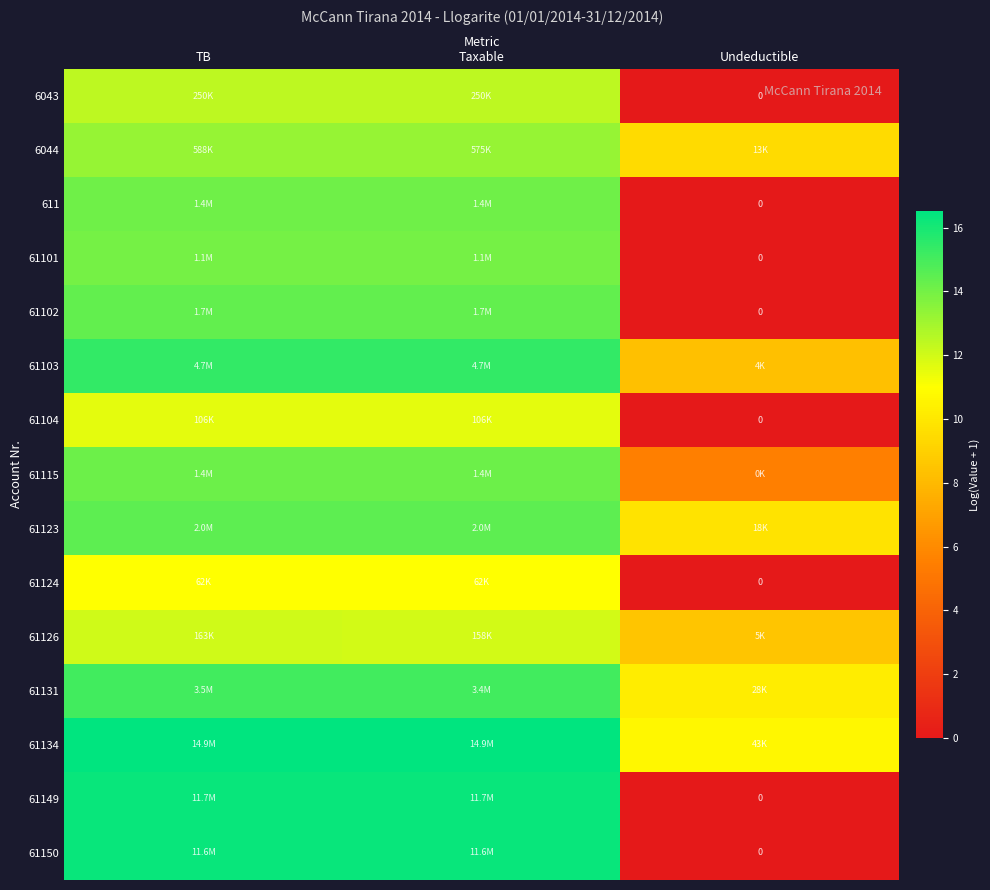

What value does the 61126 series have at TB?

12.0